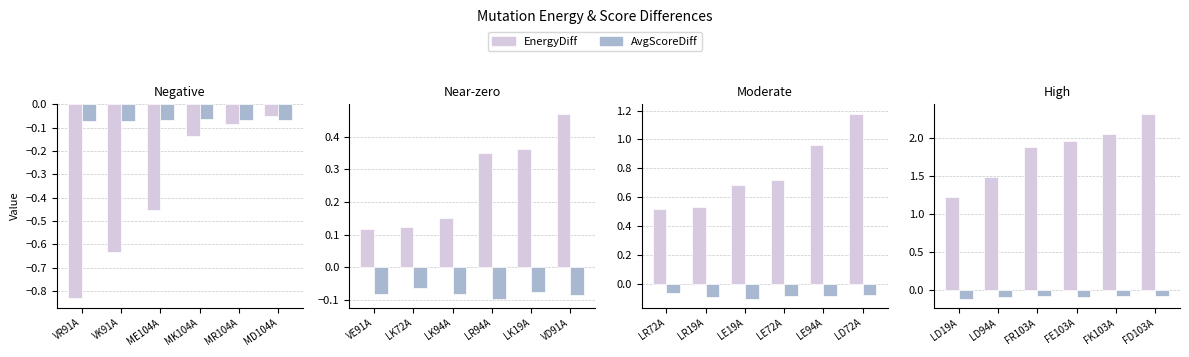

Which series has the largest total across all categories?

EnergyDiff